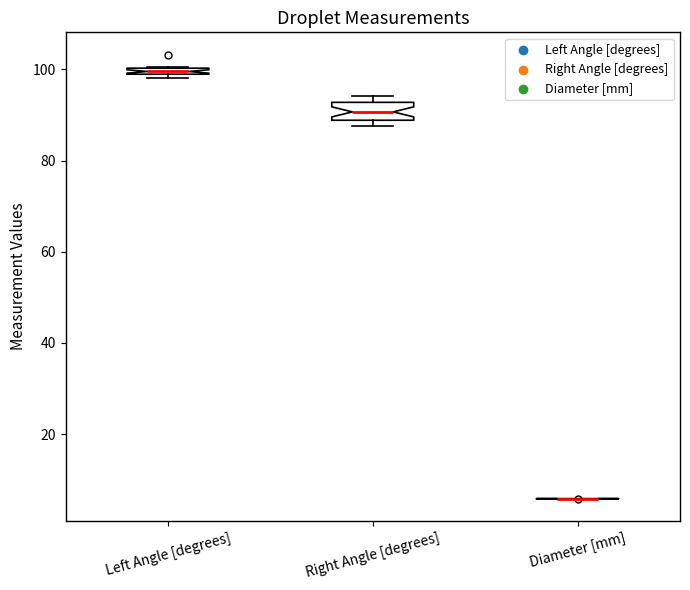

Where does the median line of the box for Right Angle [degrees] sit on the y-axis? The values are not printed on the chart, so give them approximately, as read against the axis.

90